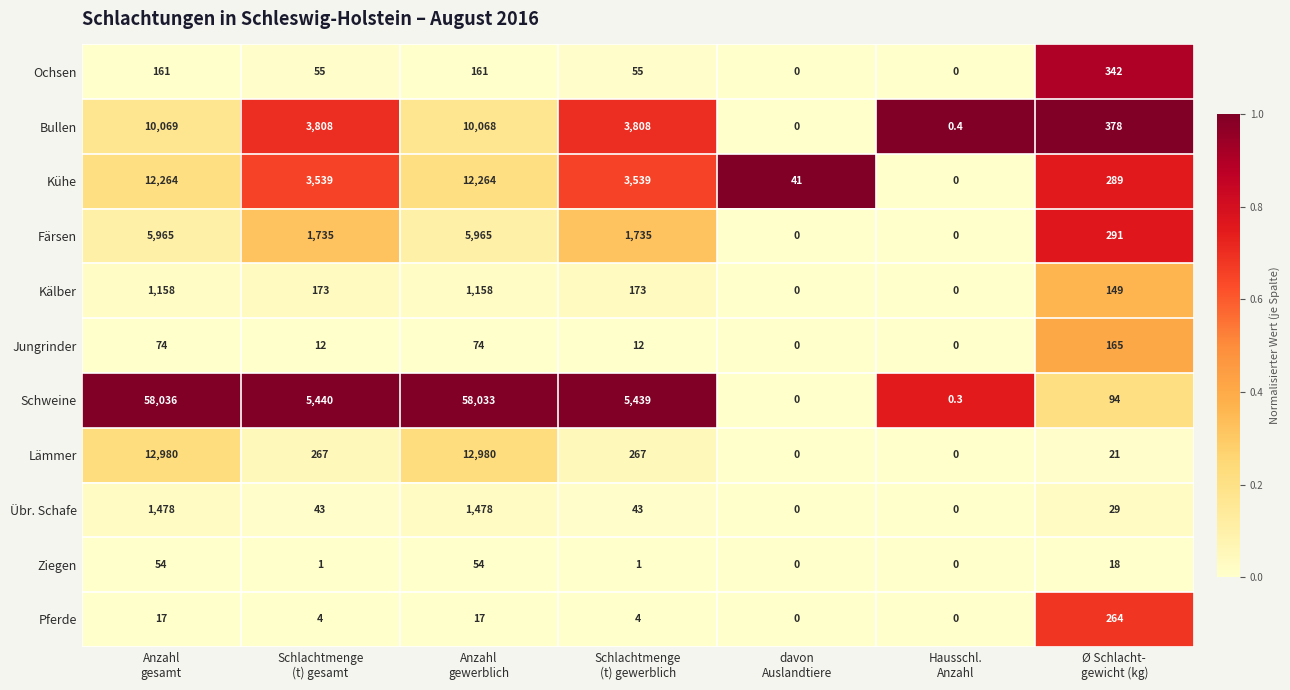

At which category does the chart reach its peak across all series?

Anzahl
gesamt